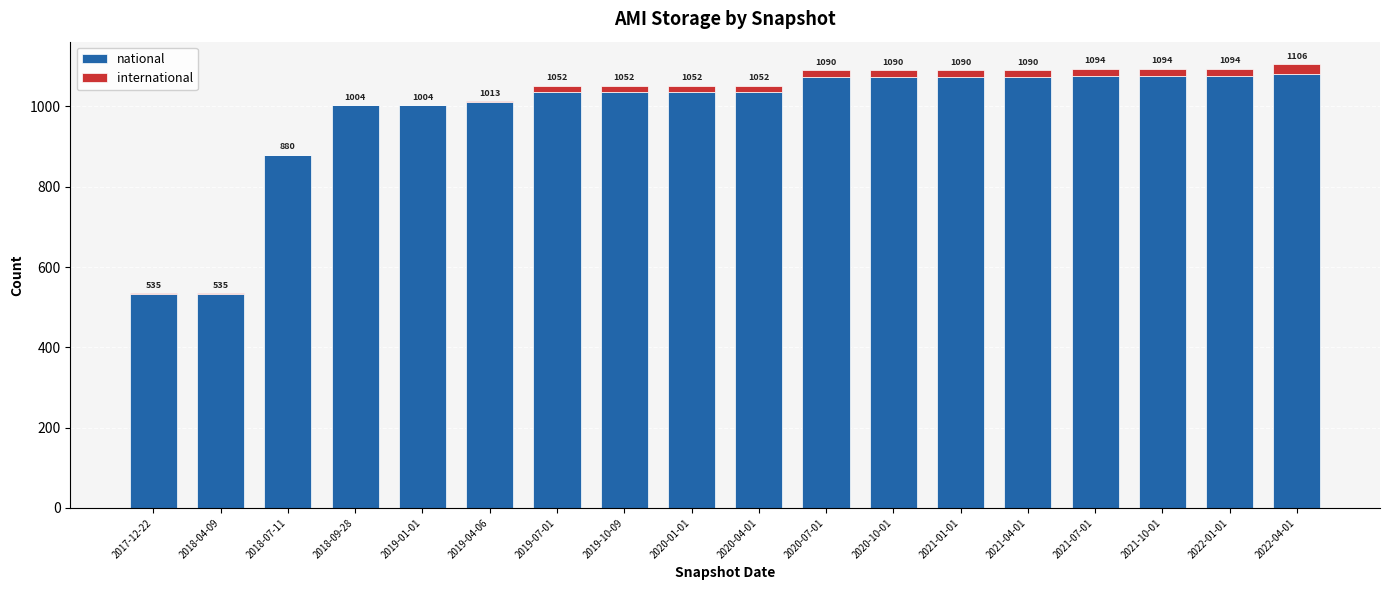

Are the bars grouped side by side (vs. stacked)?

No